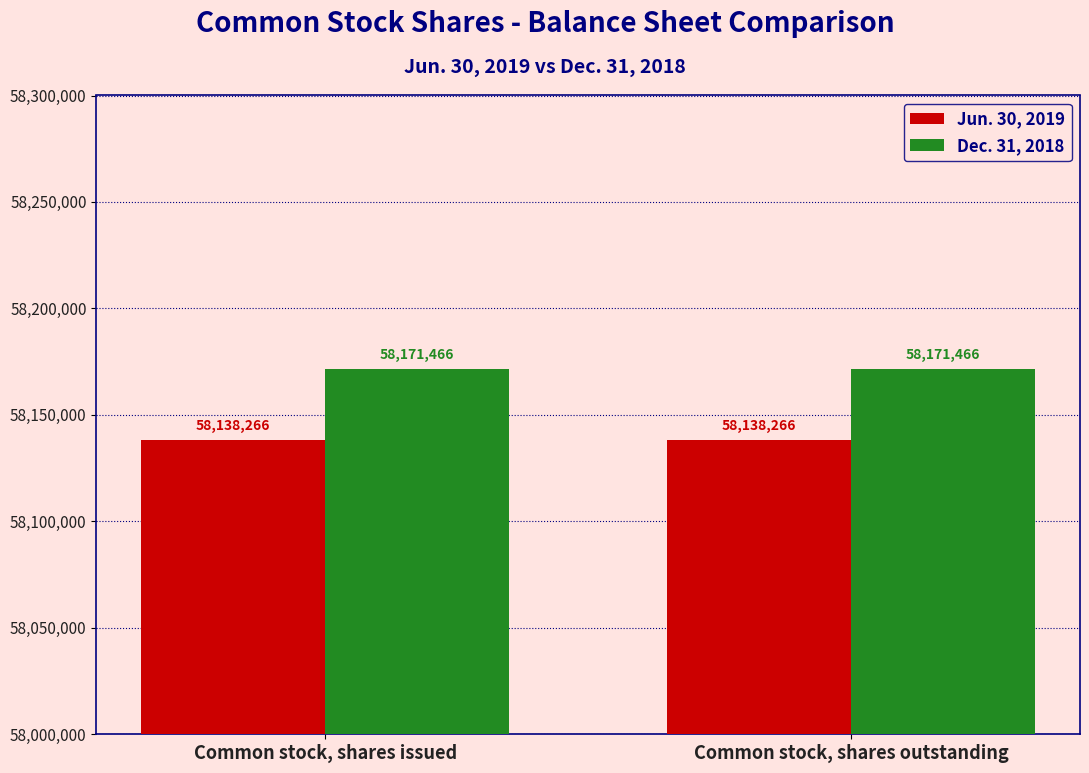

Rank the series at Common stock, shares outstanding from highest to lowest value.

Dec. 31, 2018, Jun. 30, 2019